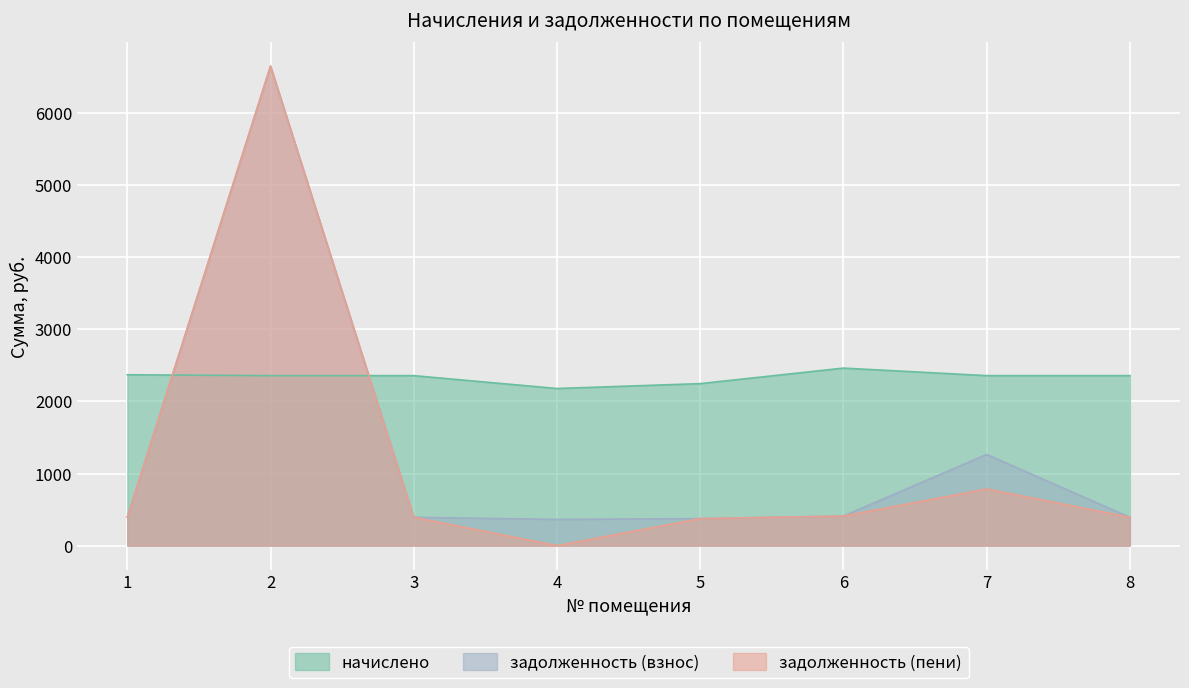

The задолженность (взнос) series shows 1870.9 at 7. True or false?

False